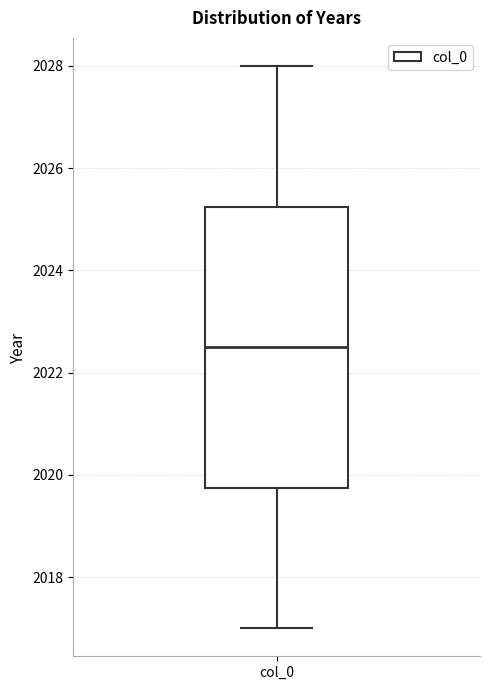

Where is the lower edge of the box for col_0 on the y-axis? The values are not printed on the chart, so give them approximately, as read against the axis.

2019.8